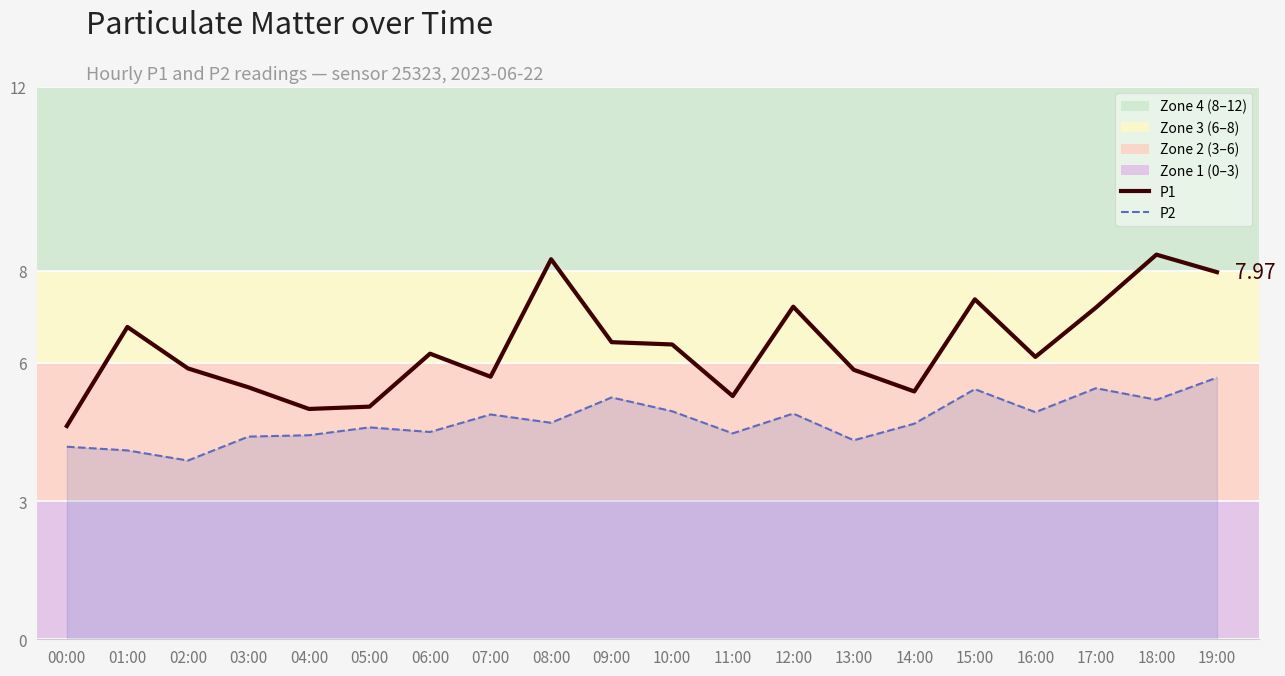

True or false: P2 line and P1 intersect in this chart.

False